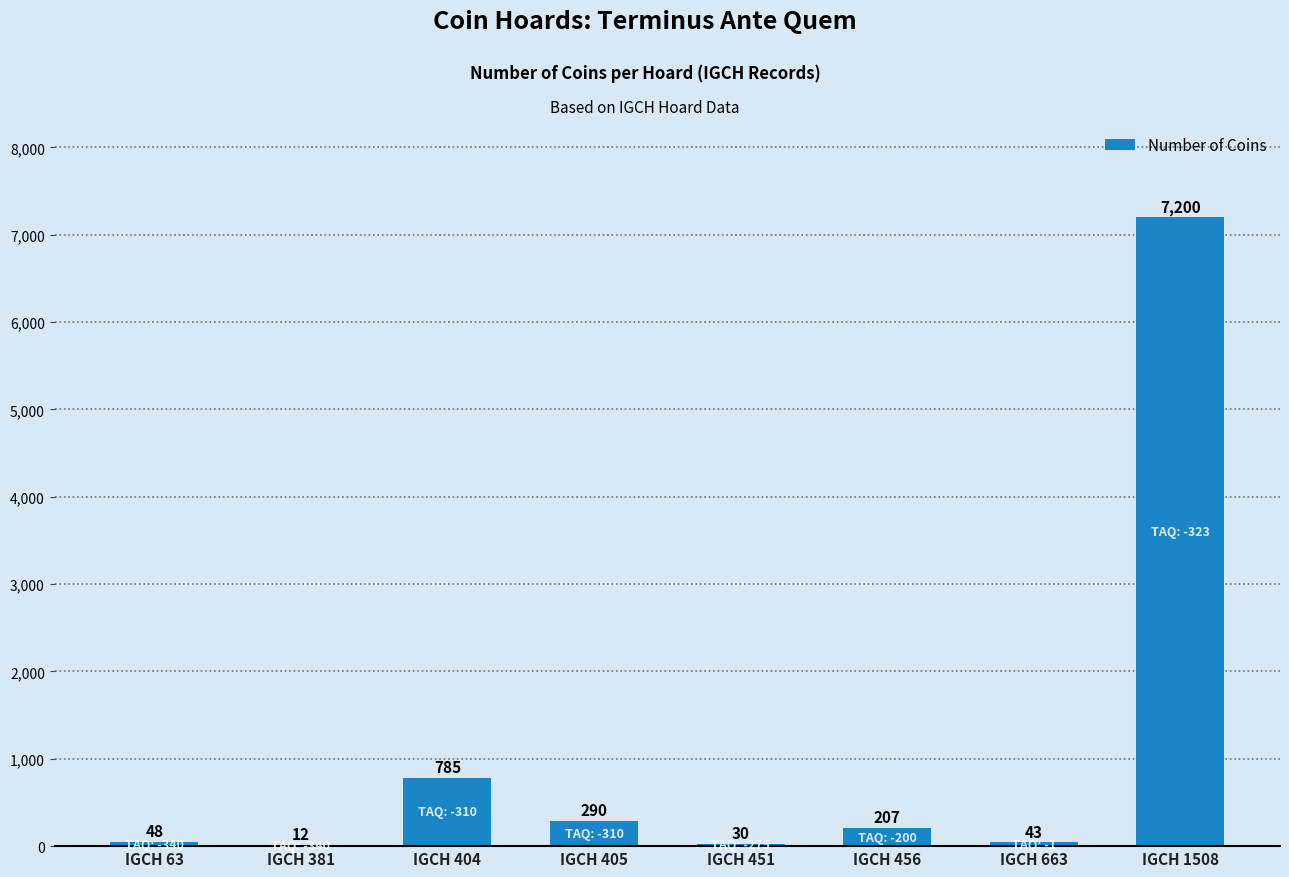

How many categories are shown in the chart?

8